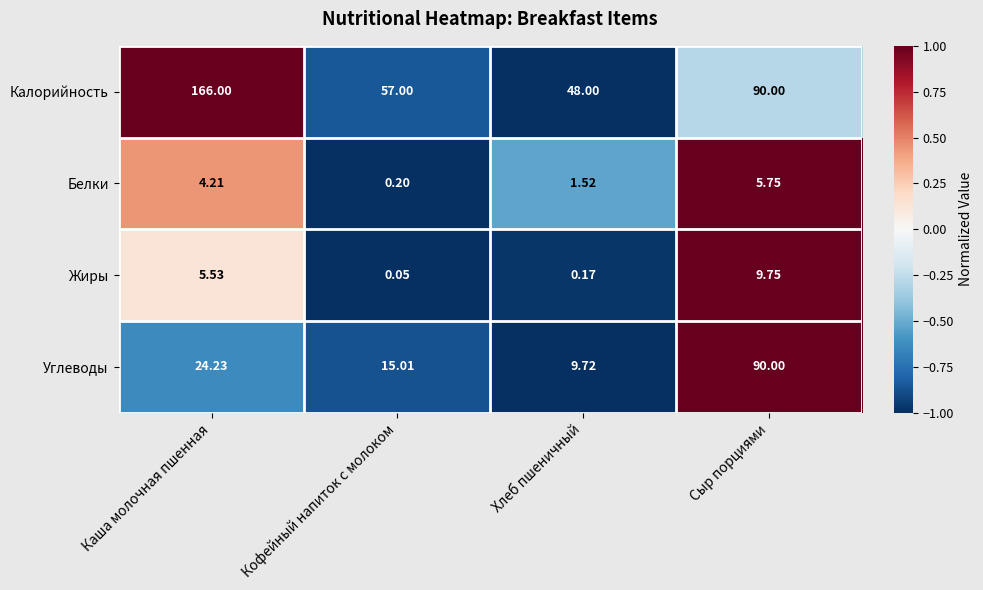

Is the value of Белки at Кофейный напиток с молоком greater than the value of Углеводы at Каша молочная пшенная?

No